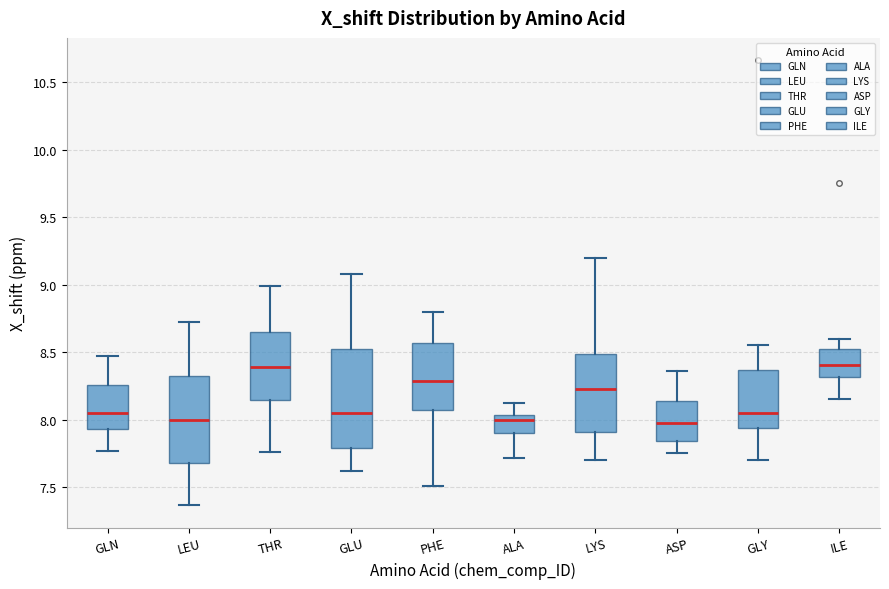

Where does the lower whisker of the box for GLY end on the y-axis? The values are not printed on the chart, so give them approximately, as read against the axis.

7.70